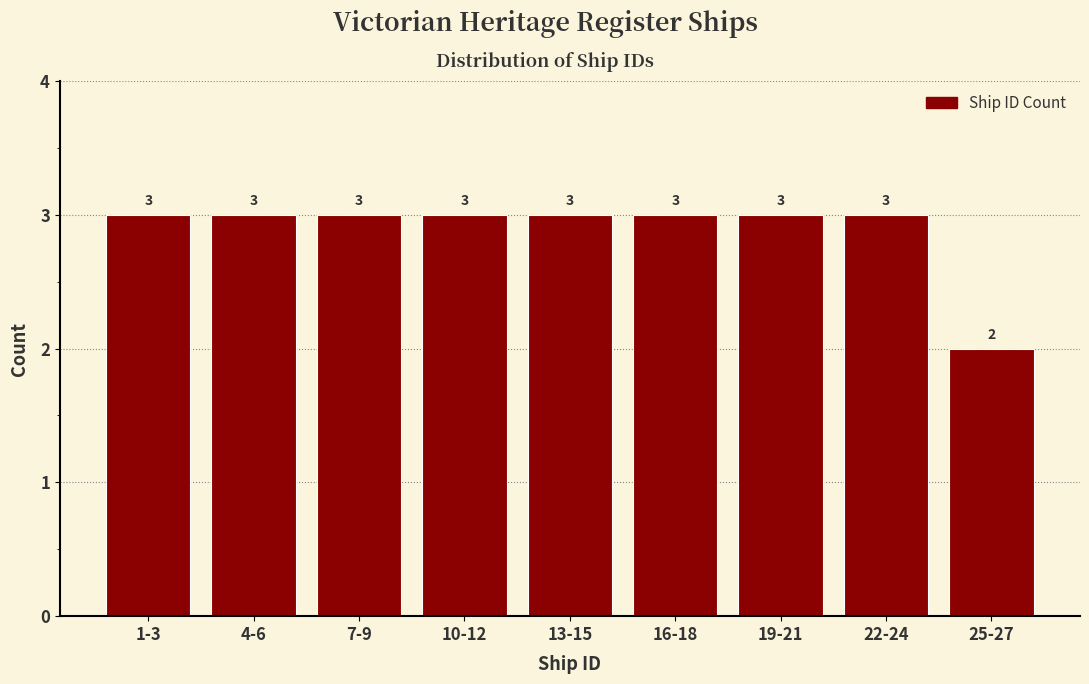

Reading right to left, transcribe all the data shown in this chart.

2	3	3	3	3	3	3	3	3